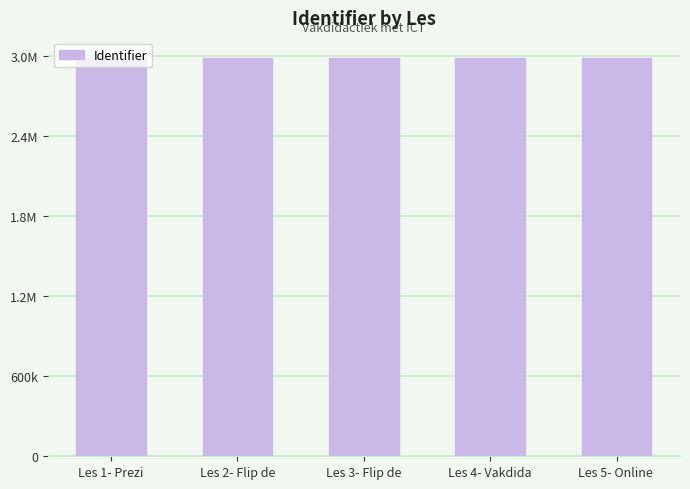

Which category has the lowest value across all series?

Les 1- Prezi